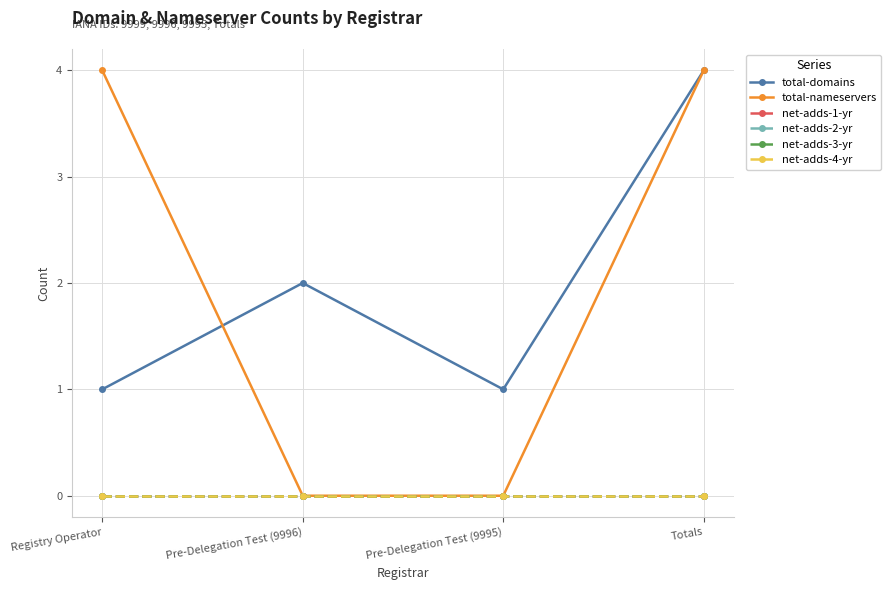

At which category is the sum across all series the highest?

Totals